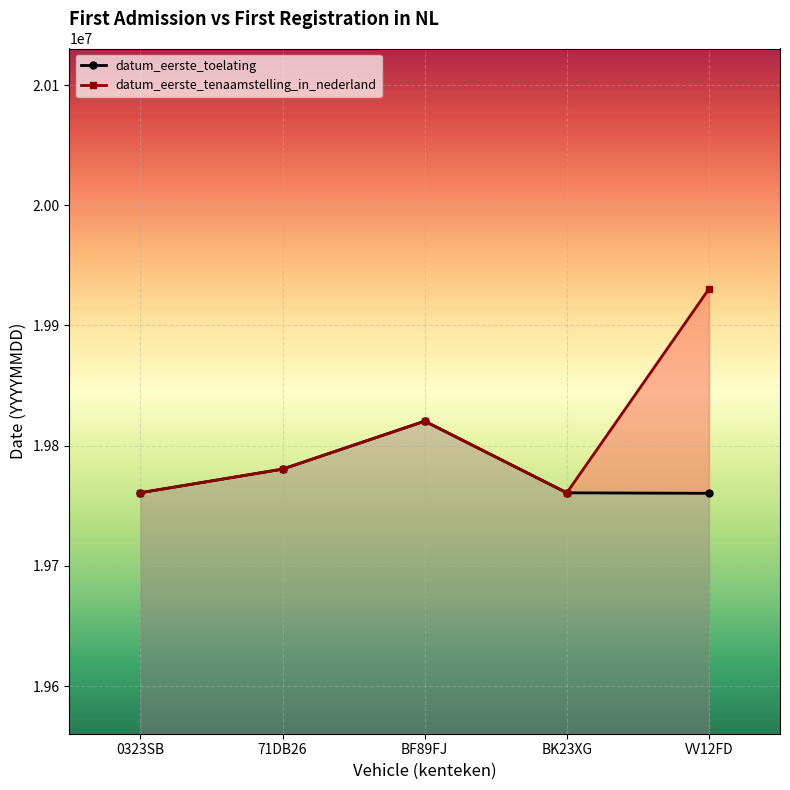

At which category does the chart reach its peak across all series?

VV12FD